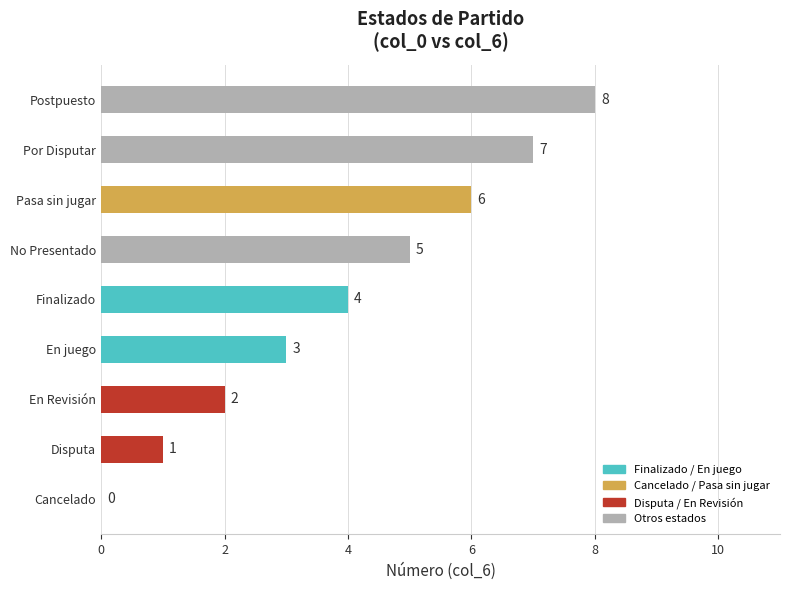

How many values are between 2 and 6?

5